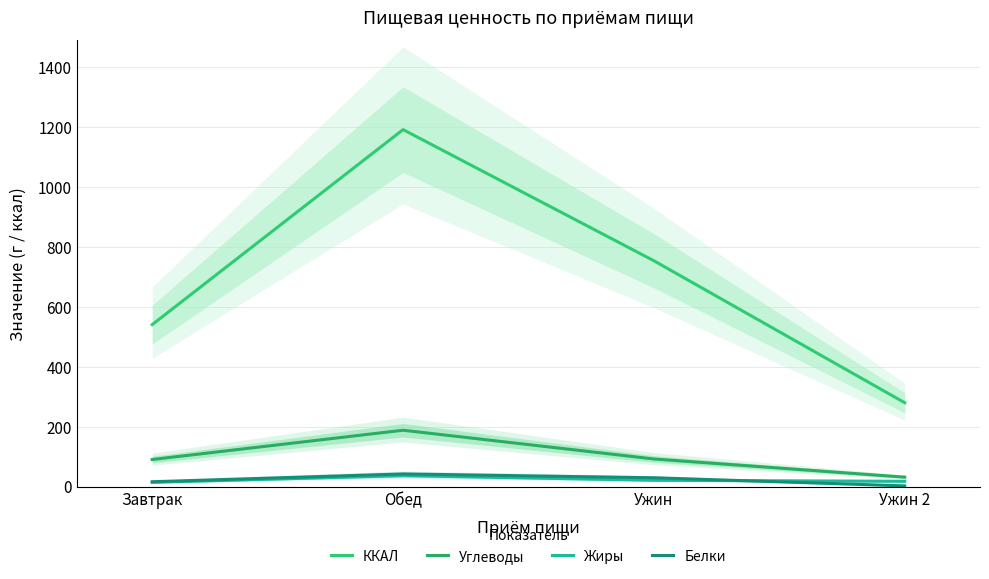

Where is the first local maximum for Жиры?

Обед